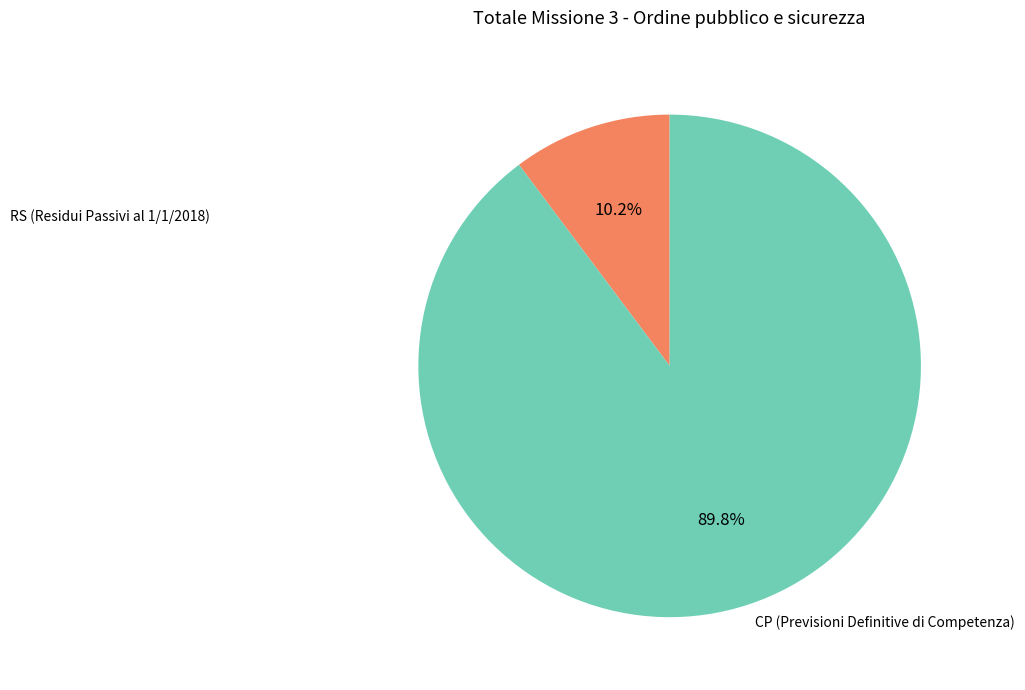

Is there a majority slice in this chart?

Yes